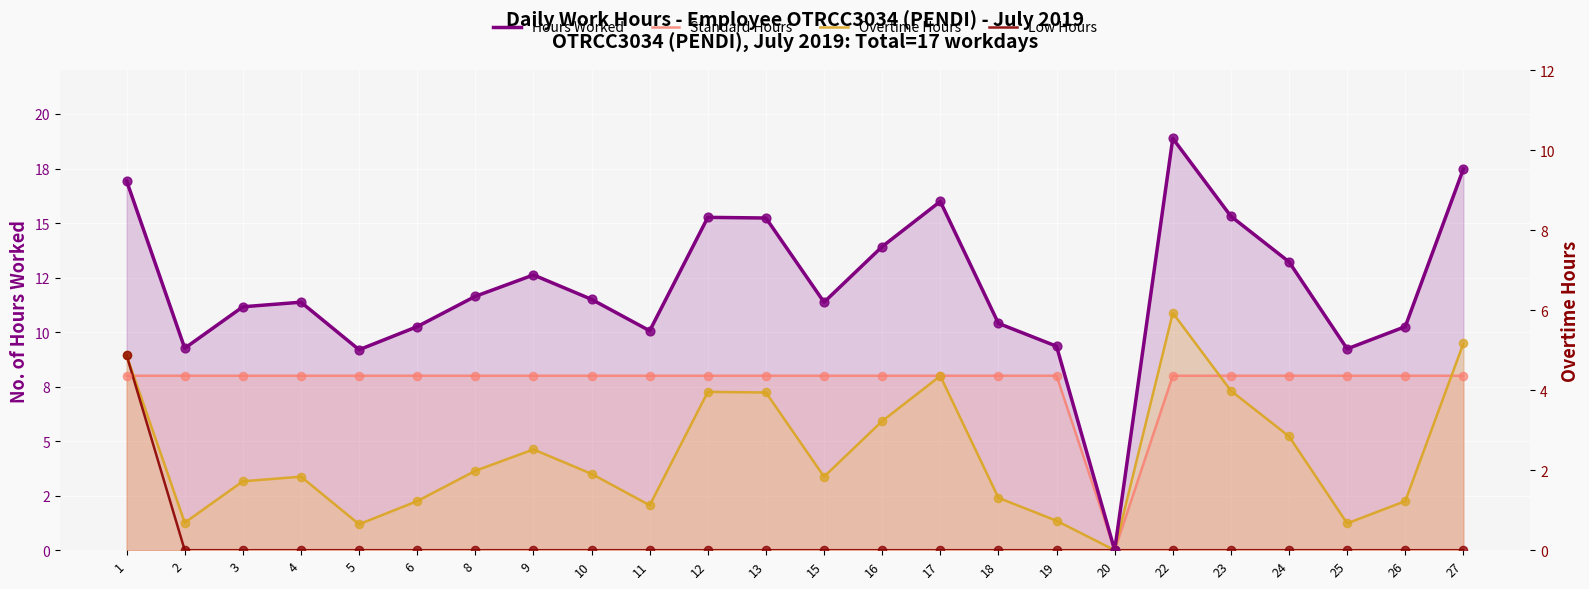

Which series has the widest spread of Y values?

Hours Worked